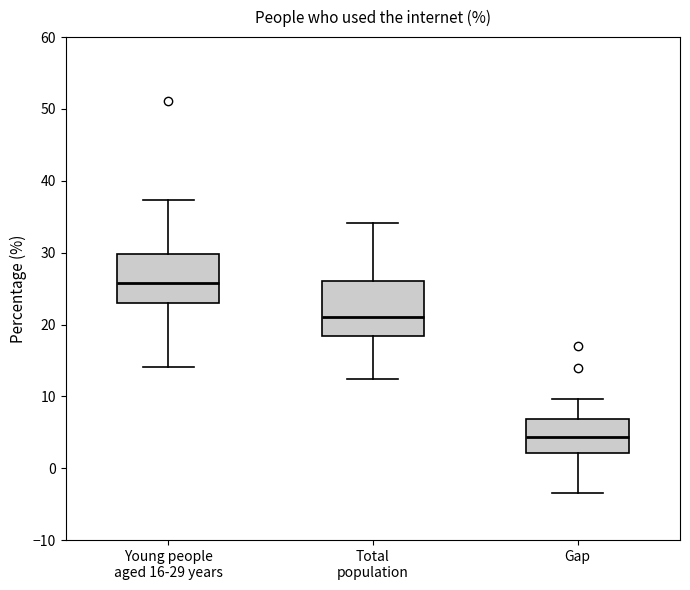

Reading left to right, read every box against the y-axis: the position of its median line, the range the box covers, and the ends of its whiskers. The values are not printed on the chart, so give them approximately, as read against the axis.

Young people aged 16-29 years: median 26, box 23 to 30, whiskers 14 to 37
Total population: median 21, box 18 to 26, whiskers 12 to 34
Gap: median 4, box 2 to 7, whiskers -3 to 10